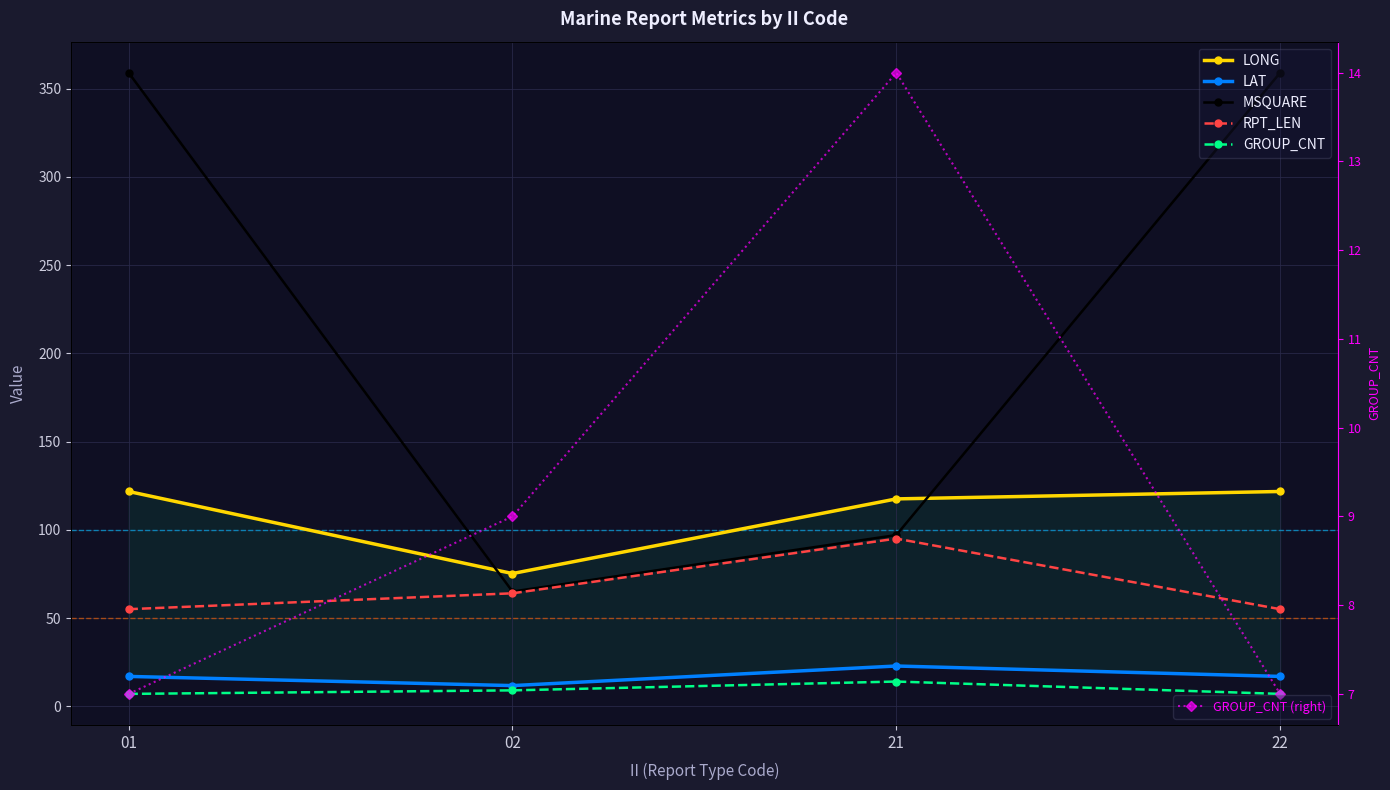

Rank the categories by GROUP_CNT (right) value from lowest to highest.

01, 22, 02, 21